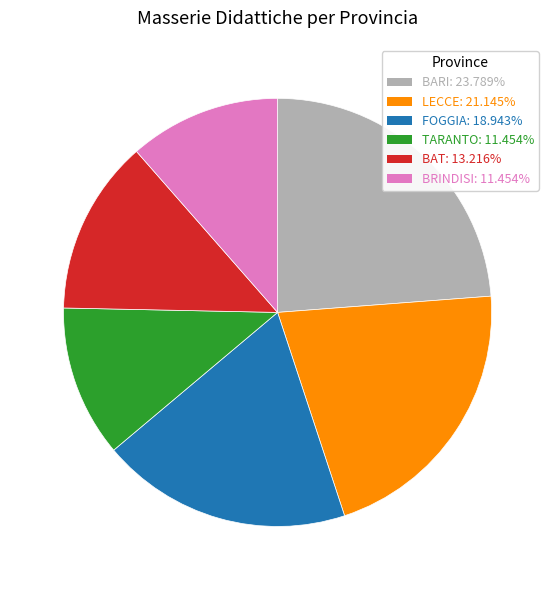

Which slice is the largest?

BARI